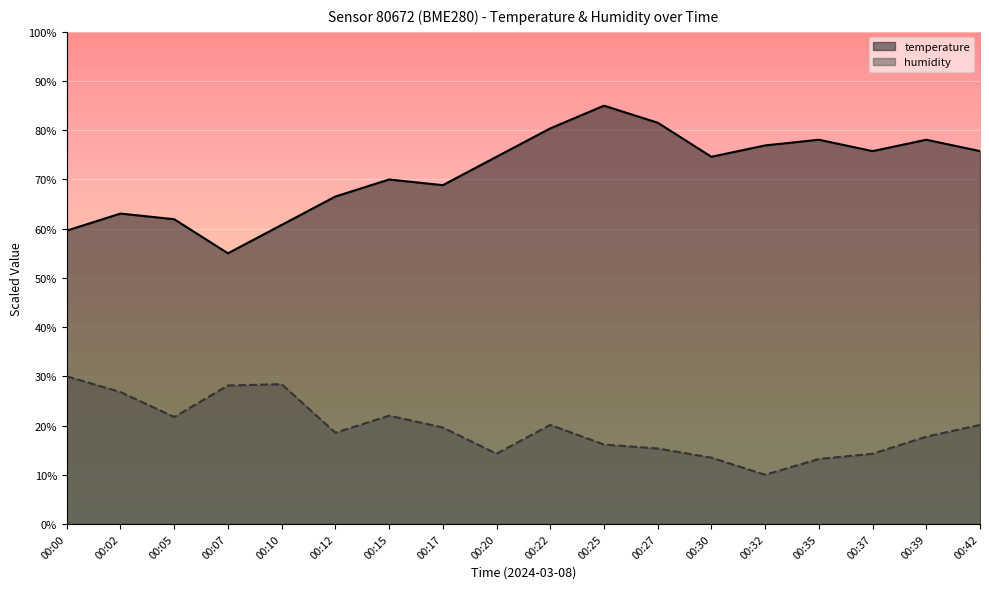

True or false: humidity and temperature cross at least once.

False